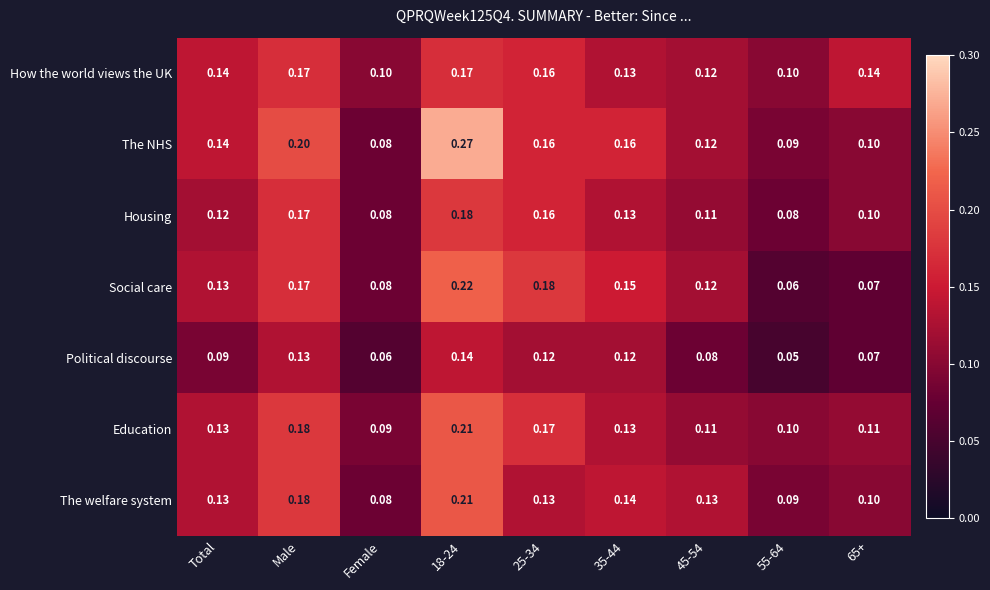

At which label is Education closest to 0?

Female